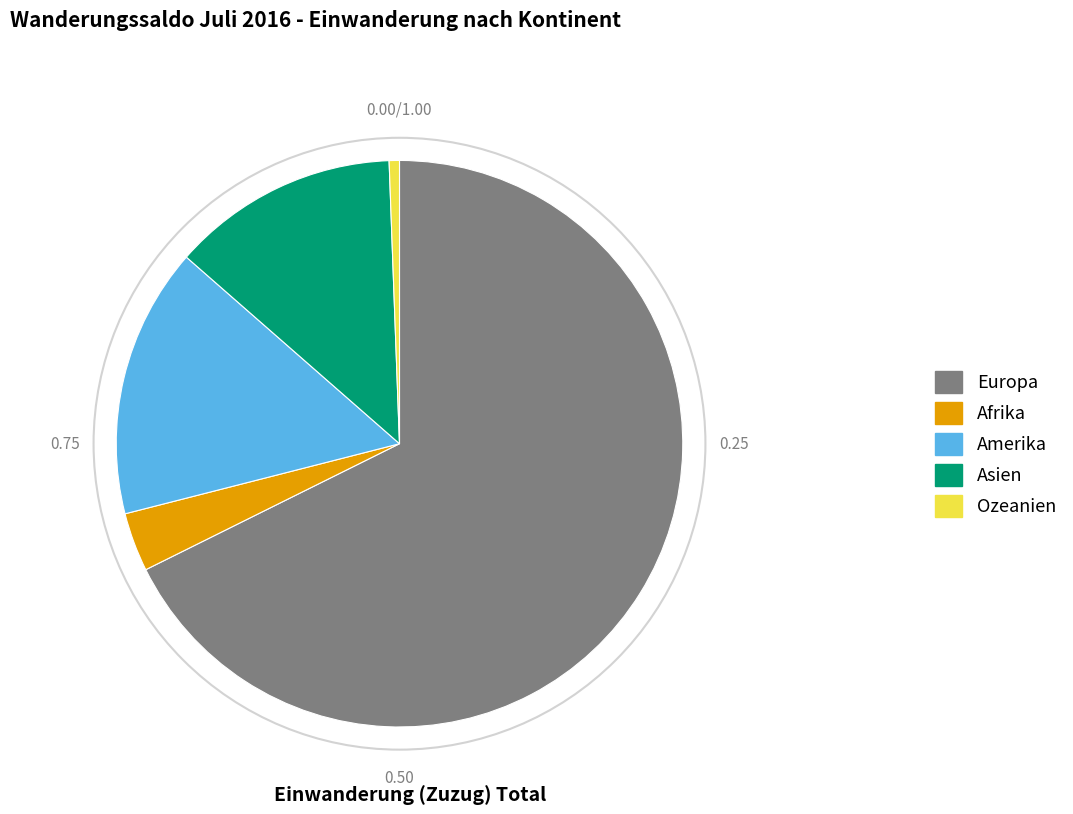

Rank the categories by value from lowest to highest.

Ozeanien, Afrika, Asien, Amerika, Europa